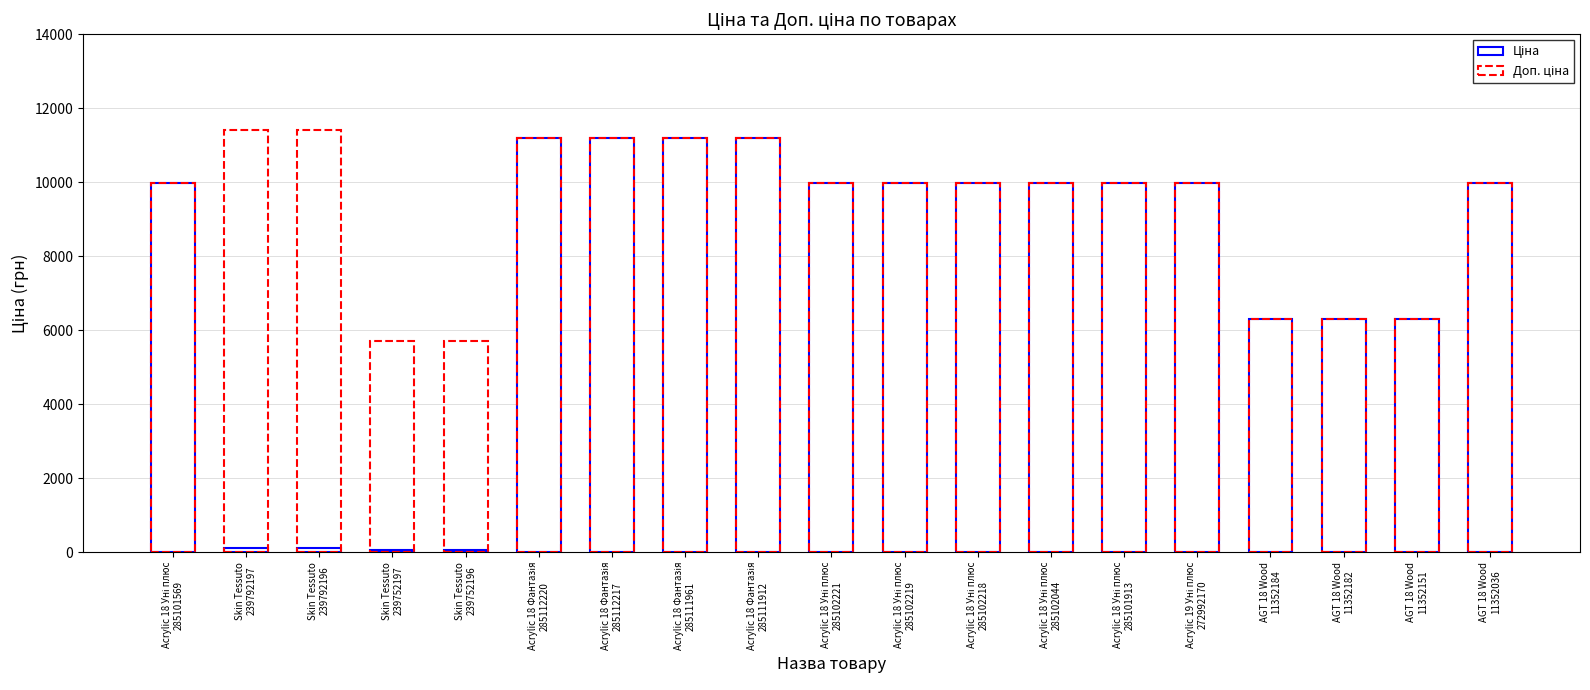

What is the difference between the Доп. ціна values at Acrylic 19 Уні плюс
272992170 and AGT 18 Wood
11352184?

3666.2